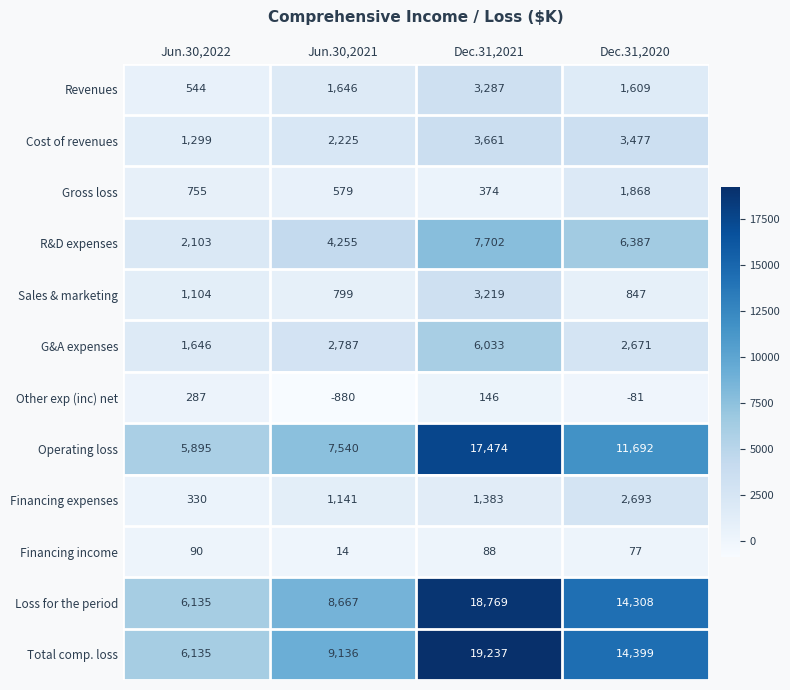

The G&A expenses series shows 2787 at Jun.30,2021. True or false?

True